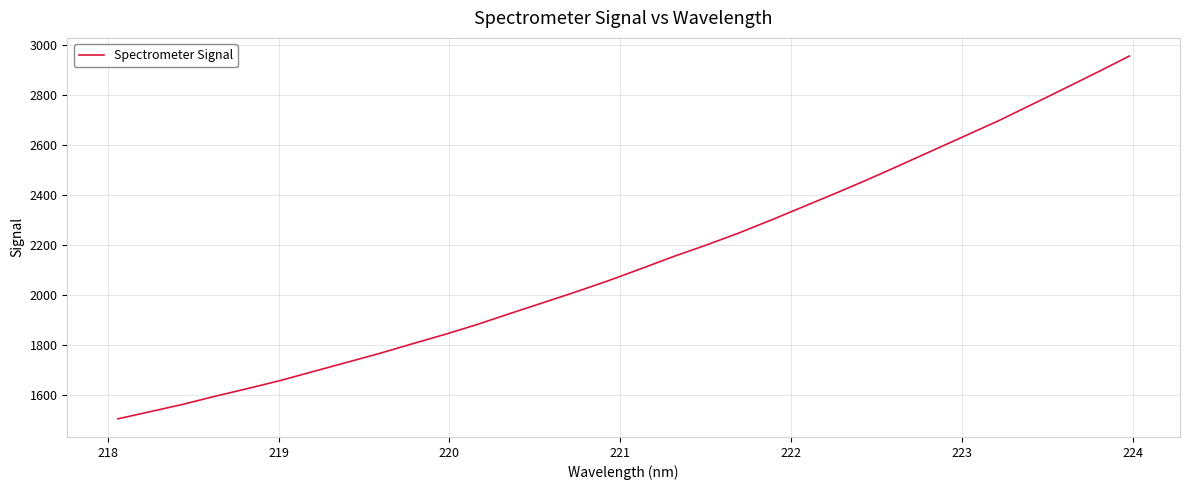

What is the difference between the maximum and minimum values?

1454.8